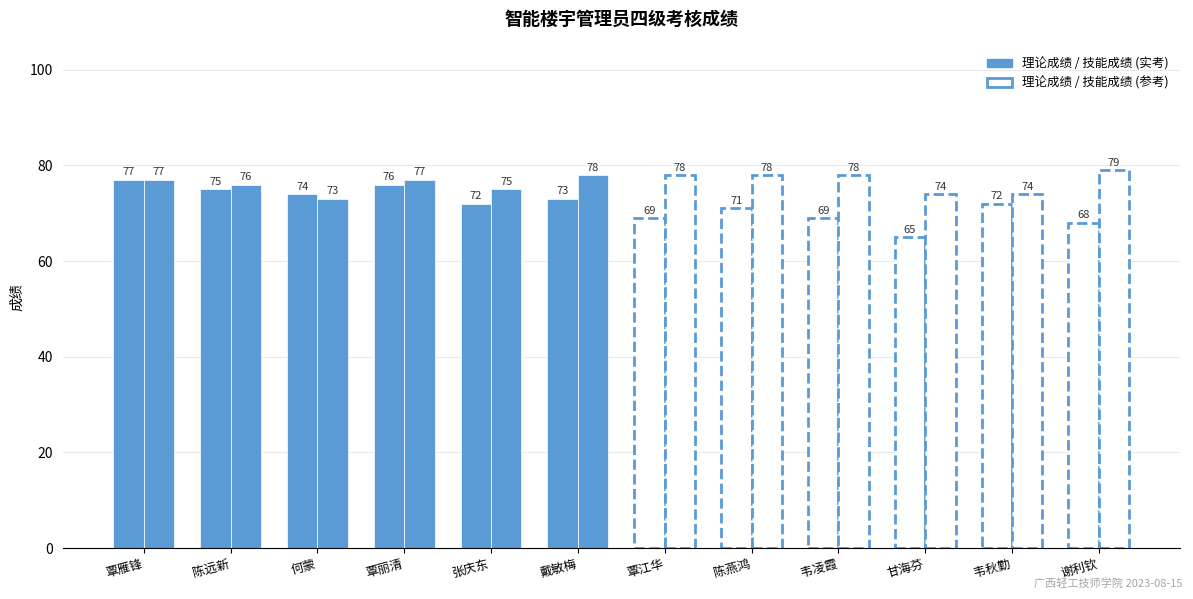

What is the difference between the maximum and minimum values in the 技能成绩 series?

6